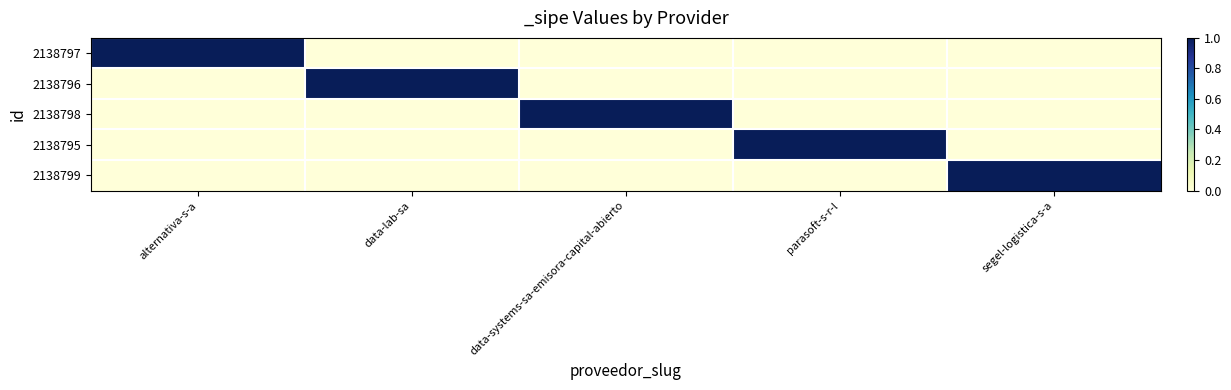

List the series in order of their peak value, lowest first.

2138797, 2138796, 2138798, 2138795, 2138799